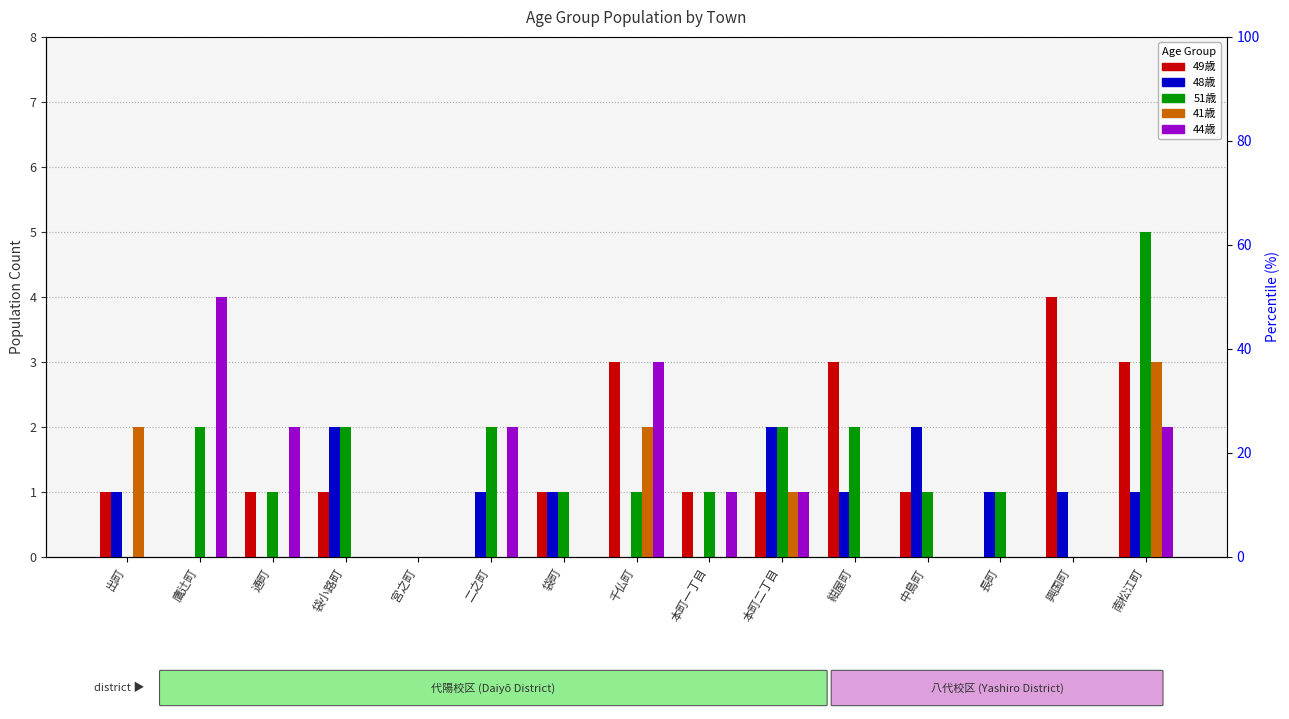

How many bars are there in each group?

5